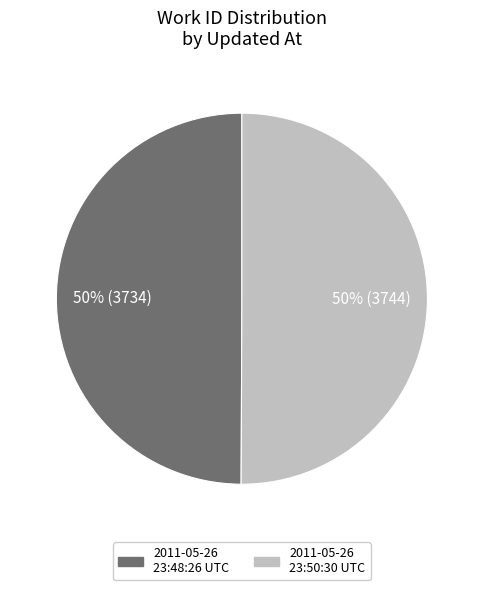

What percentage is the 2011-05-26 23:50:30 UTC slice, to the nearest percent?

50%